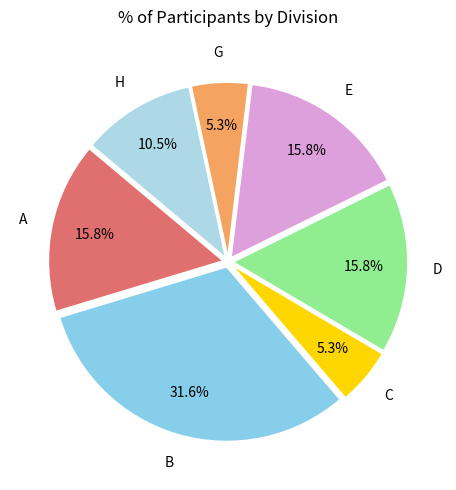

To the nearest percent, what percentage of the pie is B?

32%